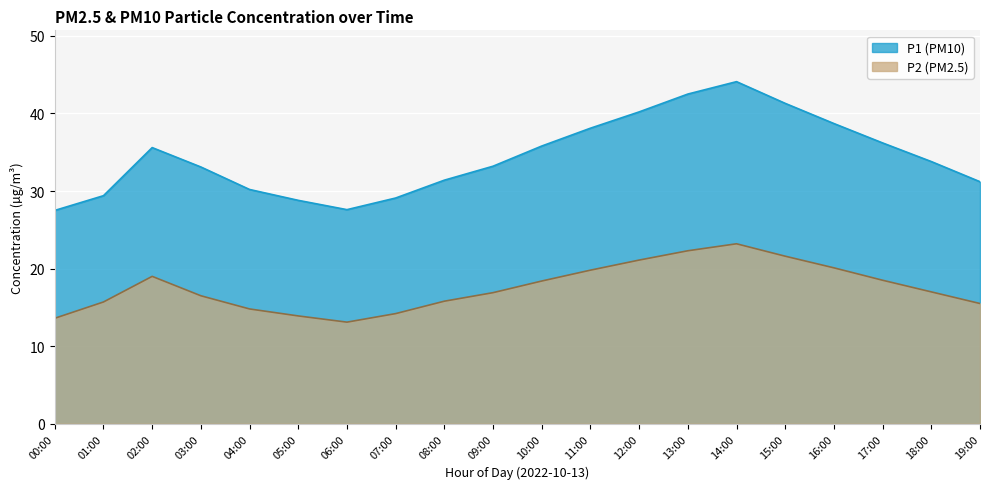

How many lines are shown in the chart?

2